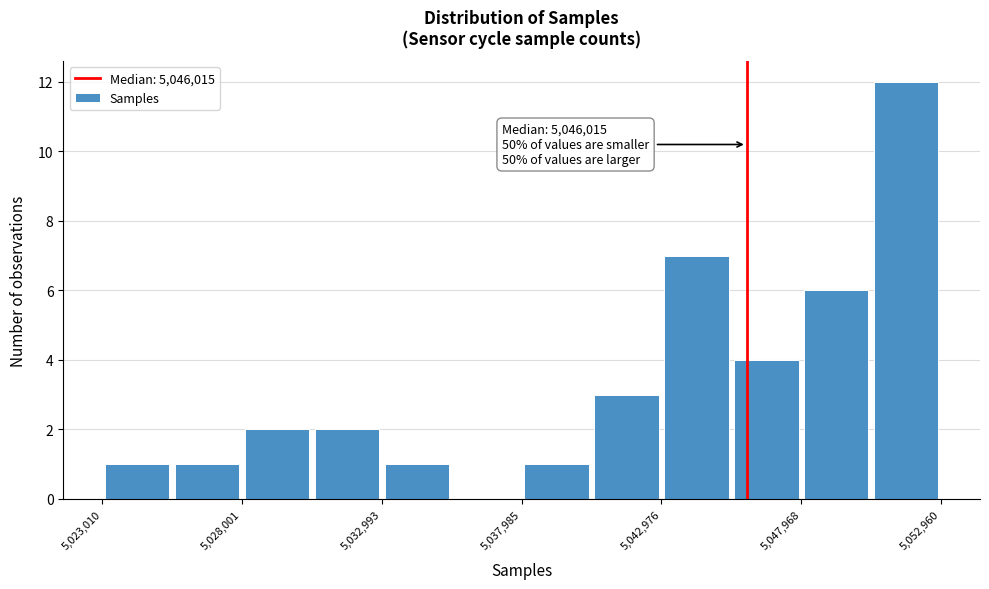

Which range on the x-axis has the tallest bar?

5050500 to 5053000